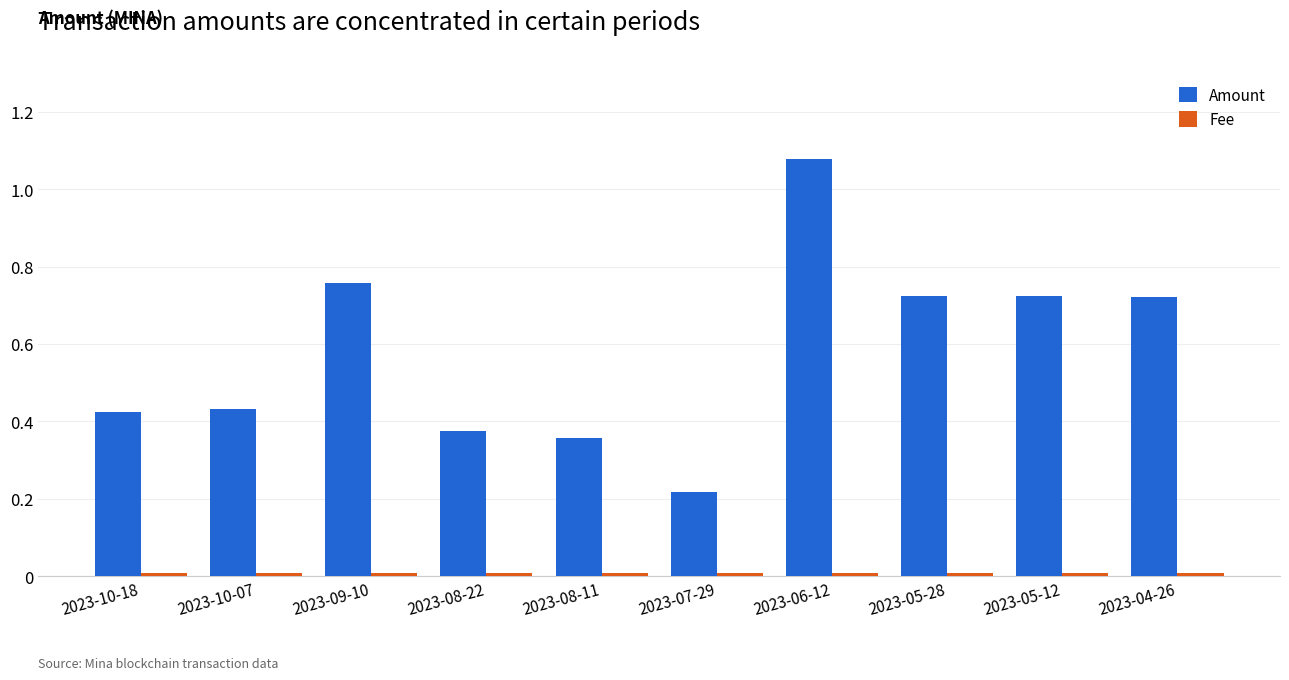

Which series has the widest spread of values?

Amount